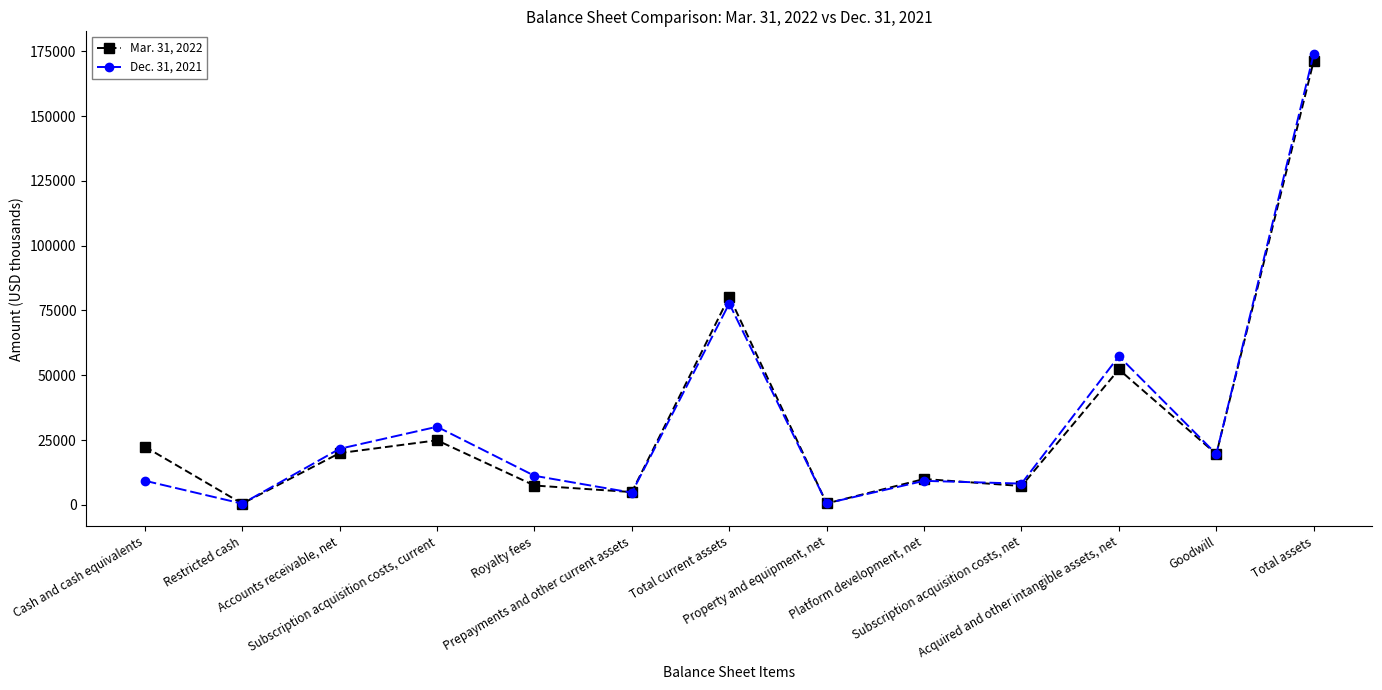

At which label is Dec. 31, 2021 closest to 87242?

Total current assets